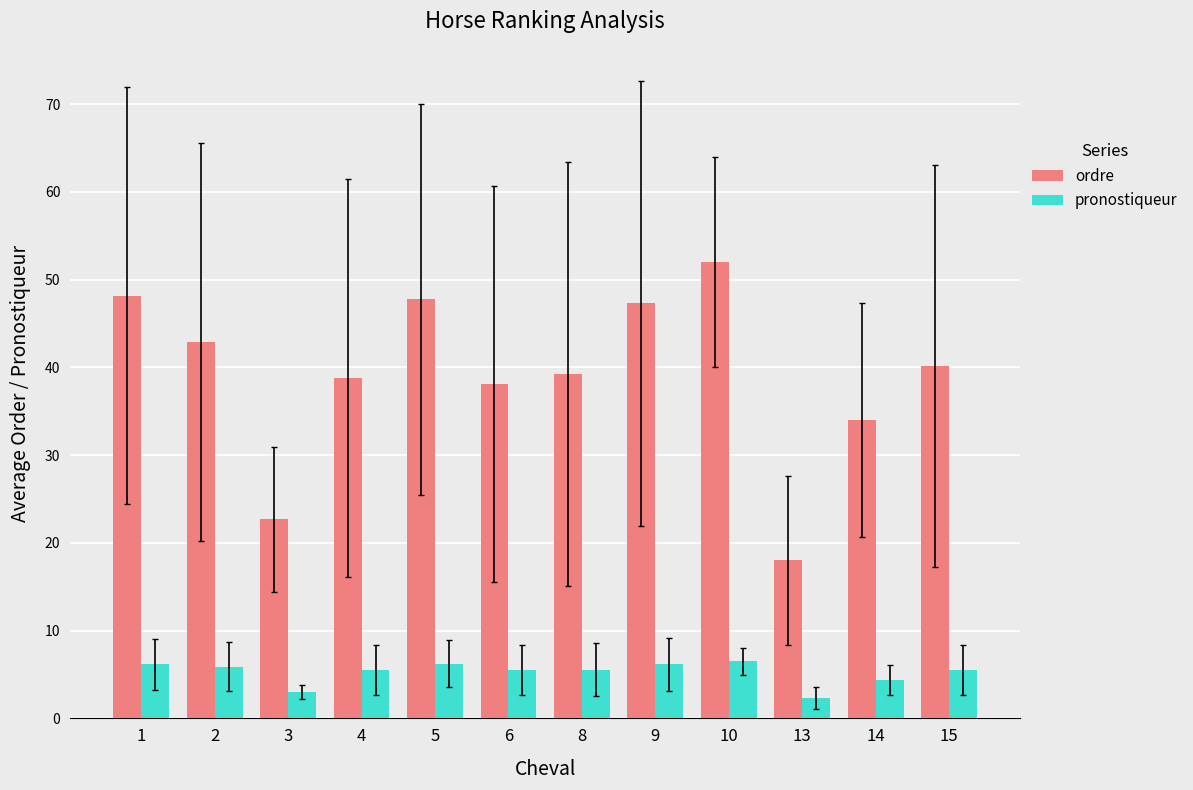

Read the pronostiqueur value at 9.

6.1